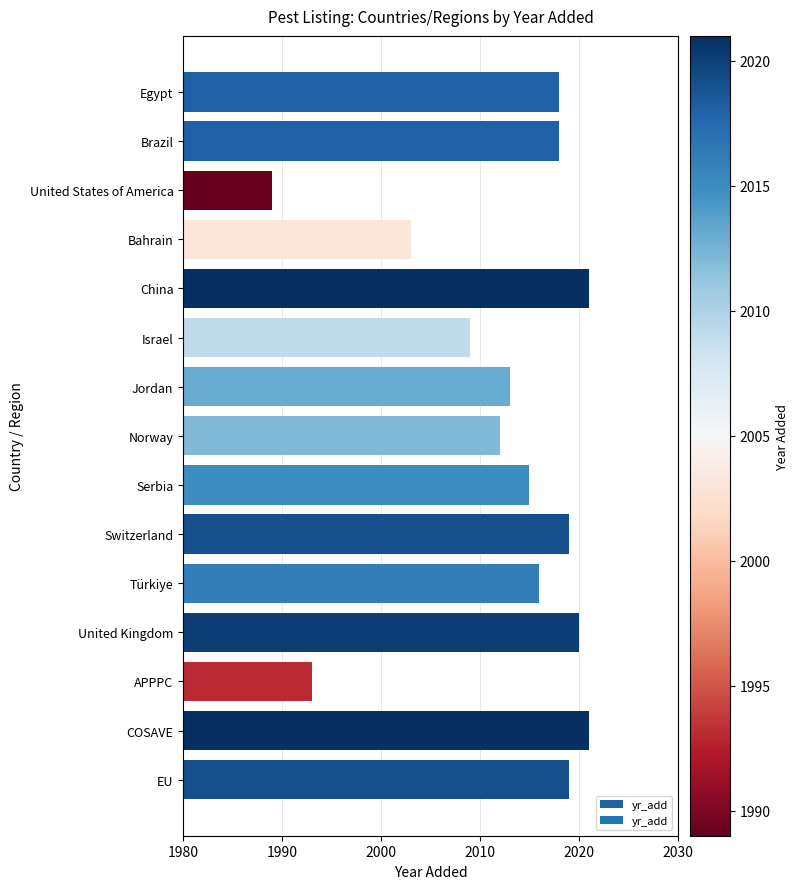

What is the average value?

2012